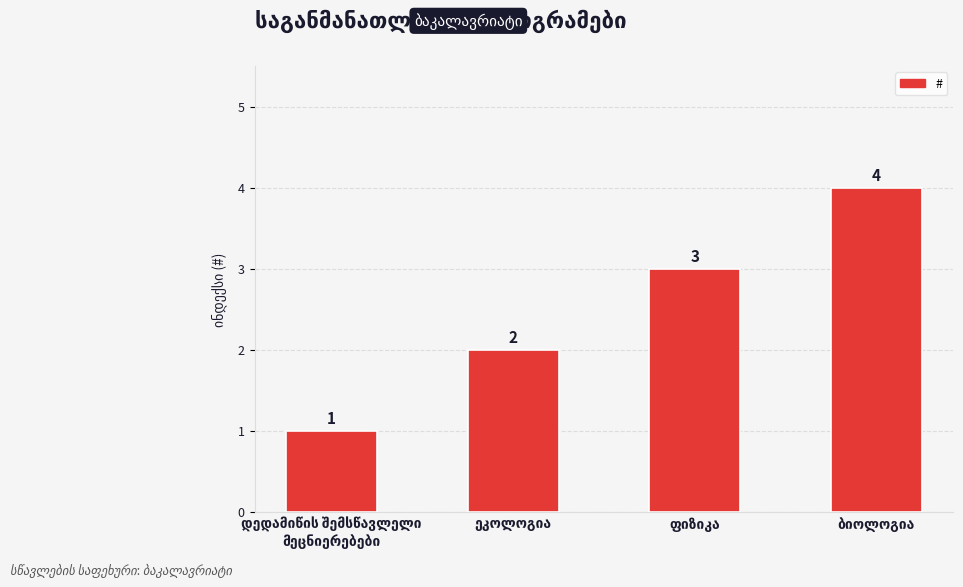

What is the maximum value shown in the chart?

4